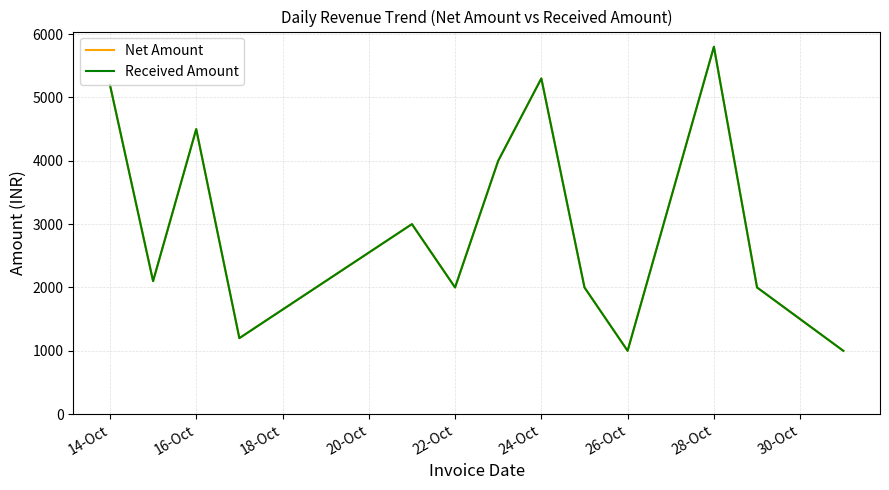

Does the chart have visible grid lines?

Yes